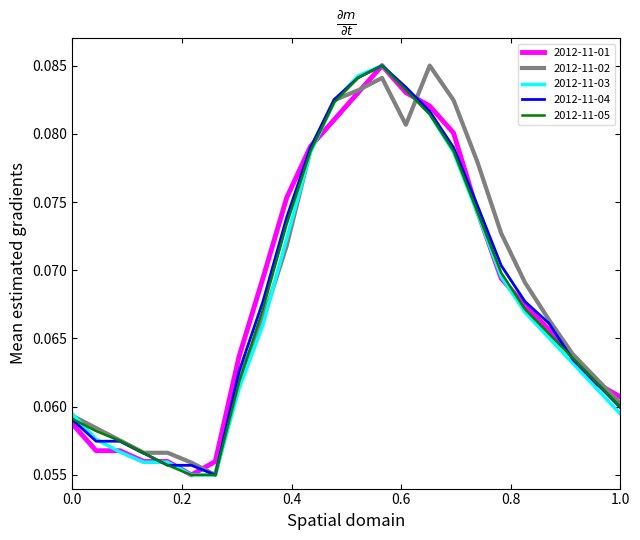

How many lines are shown in the chart?

5